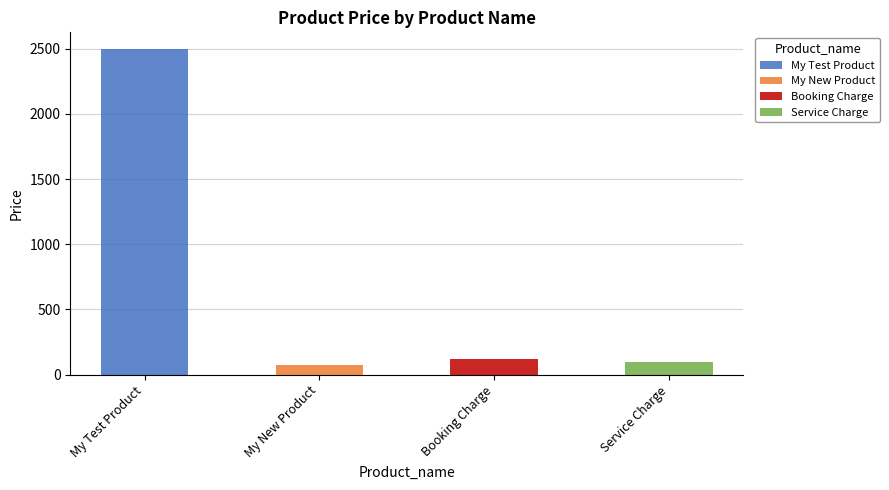

What is the change in value from Booking Charge to Service Charge?

-20